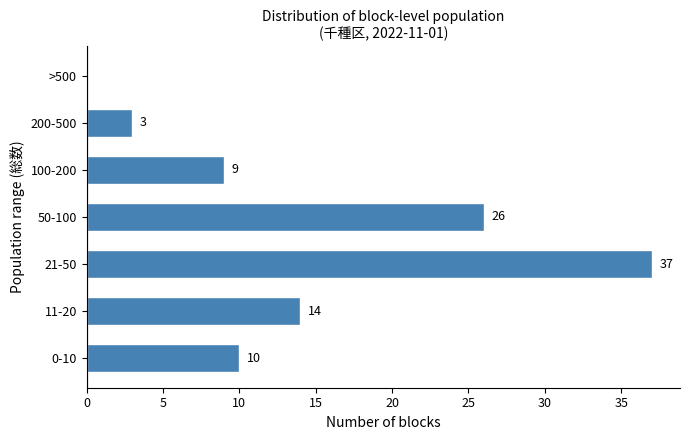

Reading bottom to top, list all the values displayed in this chart.

0-10=10	11-20=14	21-50=37	50-100=26	100-200=9	200-500=3	>500=0